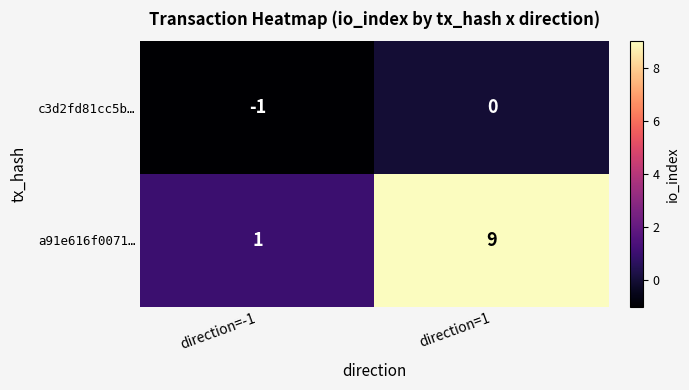

Which category has the highest value across all series?

direction=1